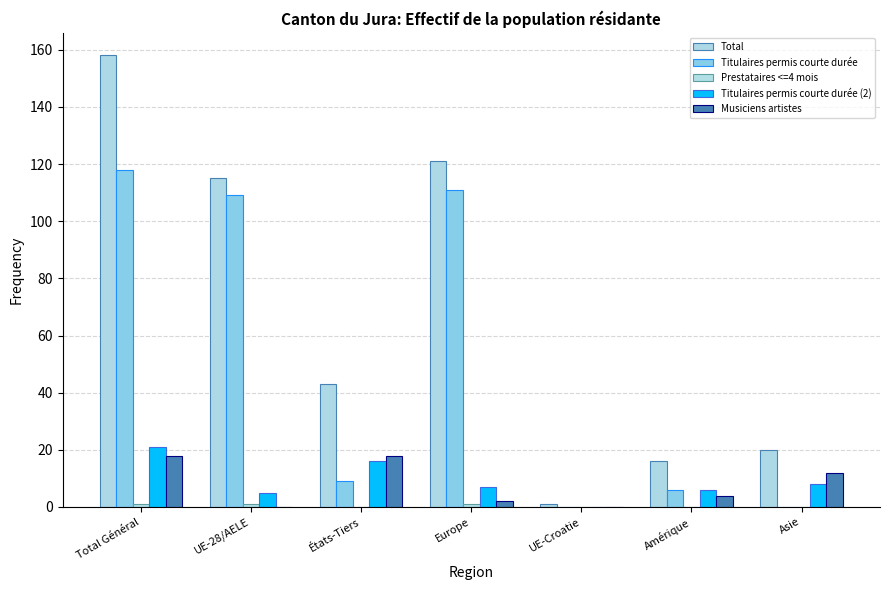

What is the label of the 4th bar from the left?

Europe